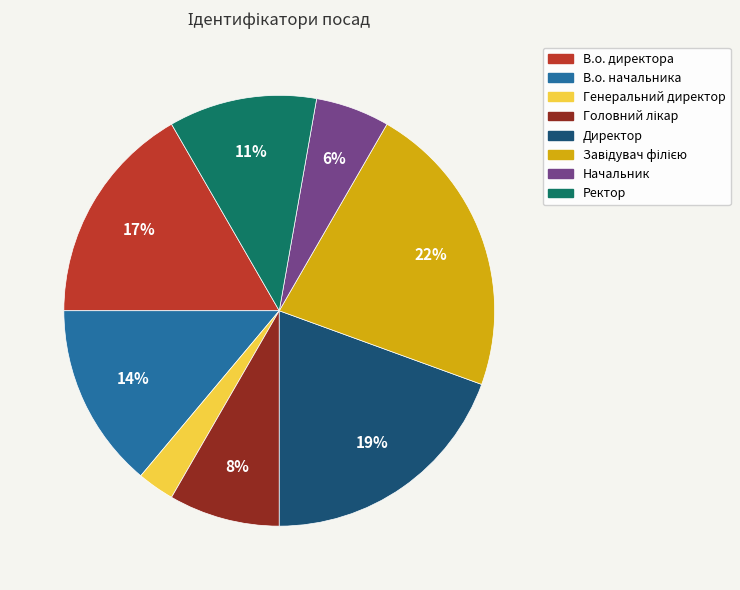

How many slices are in this pie chart?

8